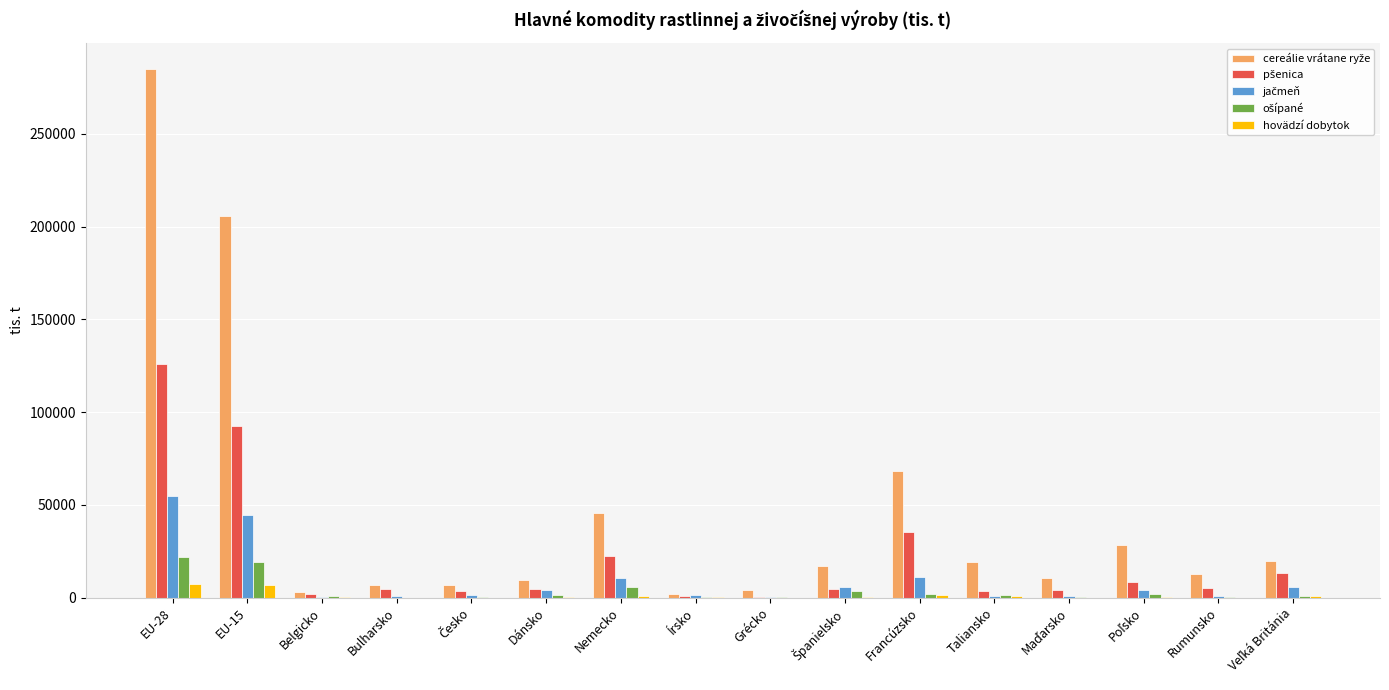

Count the number of categories in the chart.

16